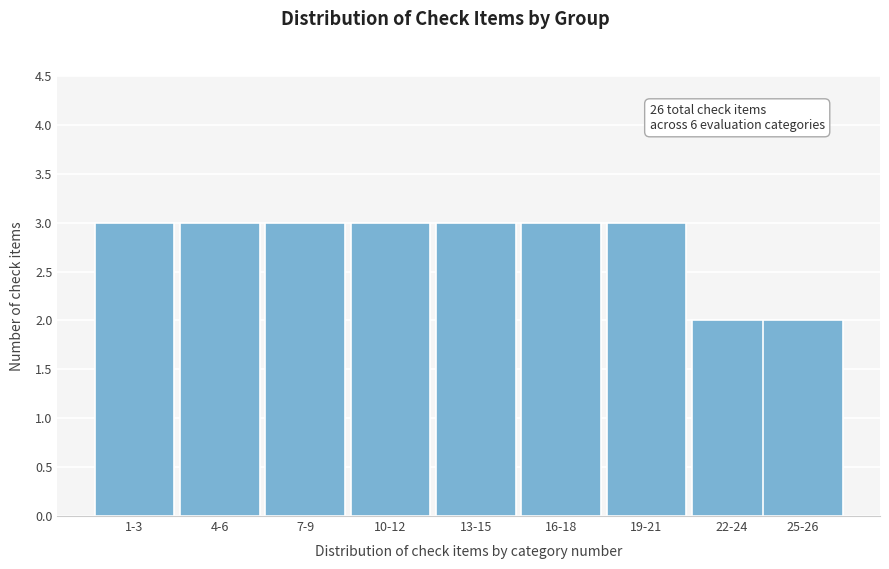

Reading left to right, what are all the values shown in this chart?

3	3	3	3	3	3	3	2	2